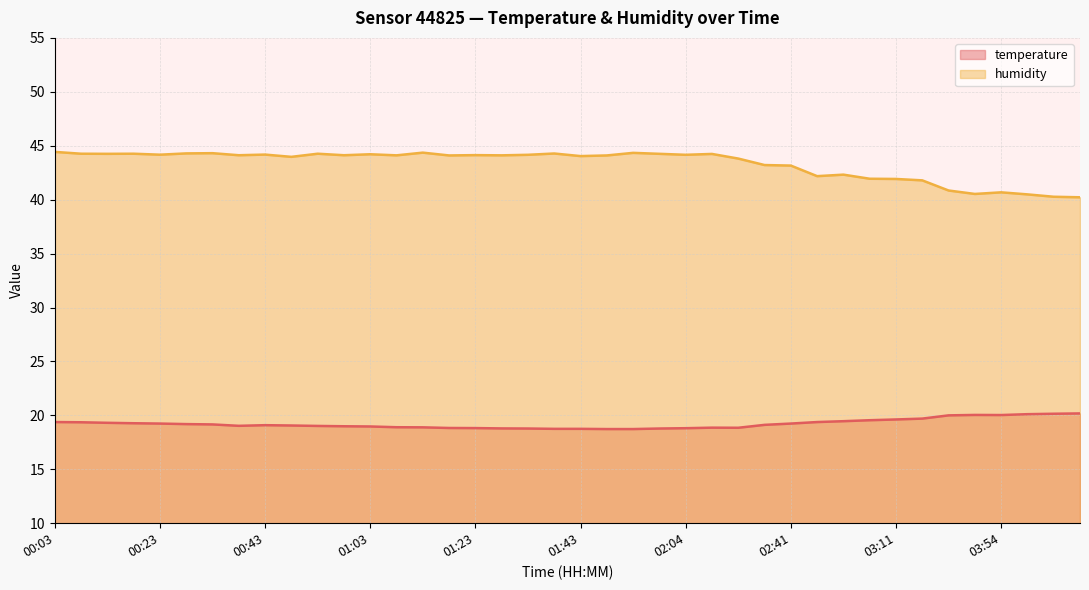

What is the sum of the temperature values at 02:41 and 02:56?

38.6